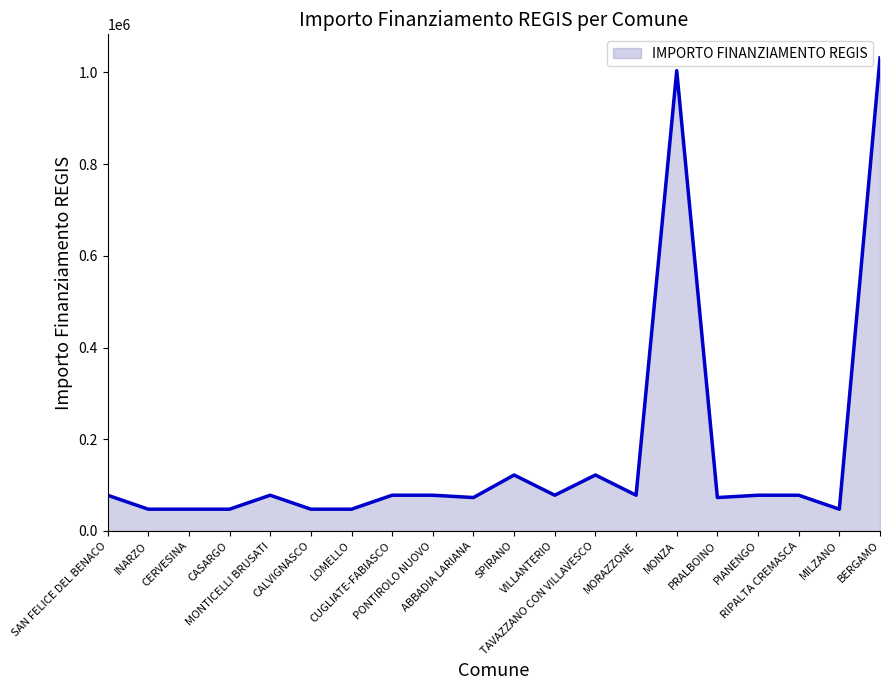

What is the greatest value displayed?

1031574